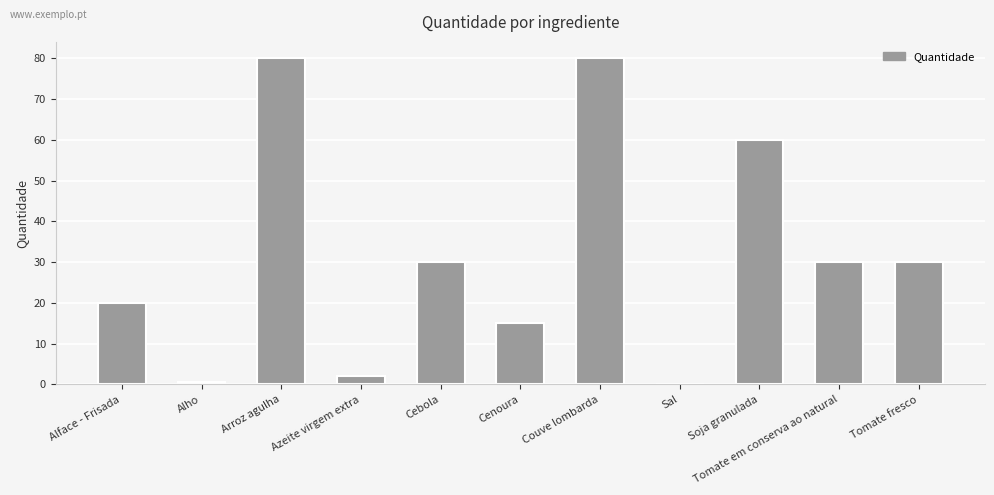

What is the change in value from Arroz agulha to Azeite virgem extra?

-78.0